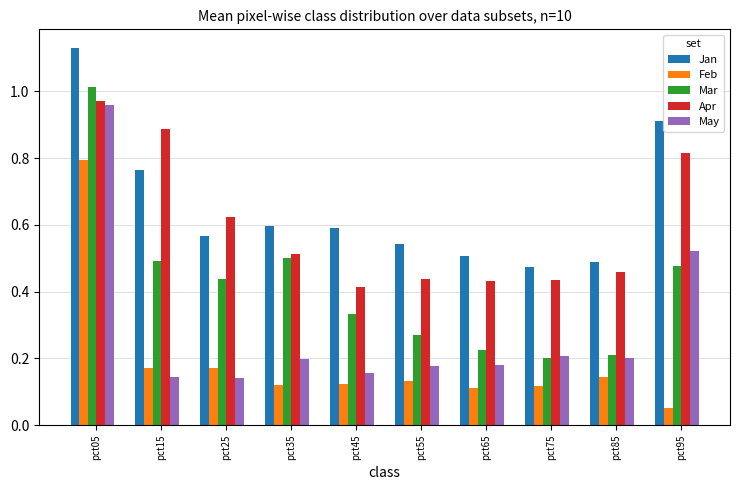

Is the value of Apr at pct95 greater than the value of Jan at pct95?

No